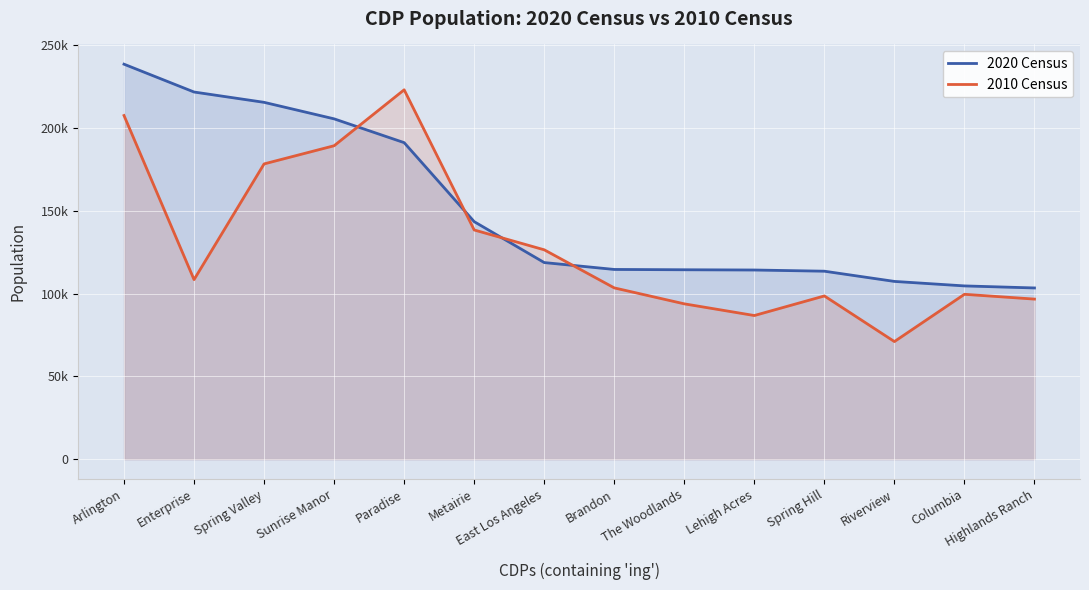

Between which two adjacent categories do 2010 Census and 2020 Census first intersect?

Sunrise Manor and Paradise